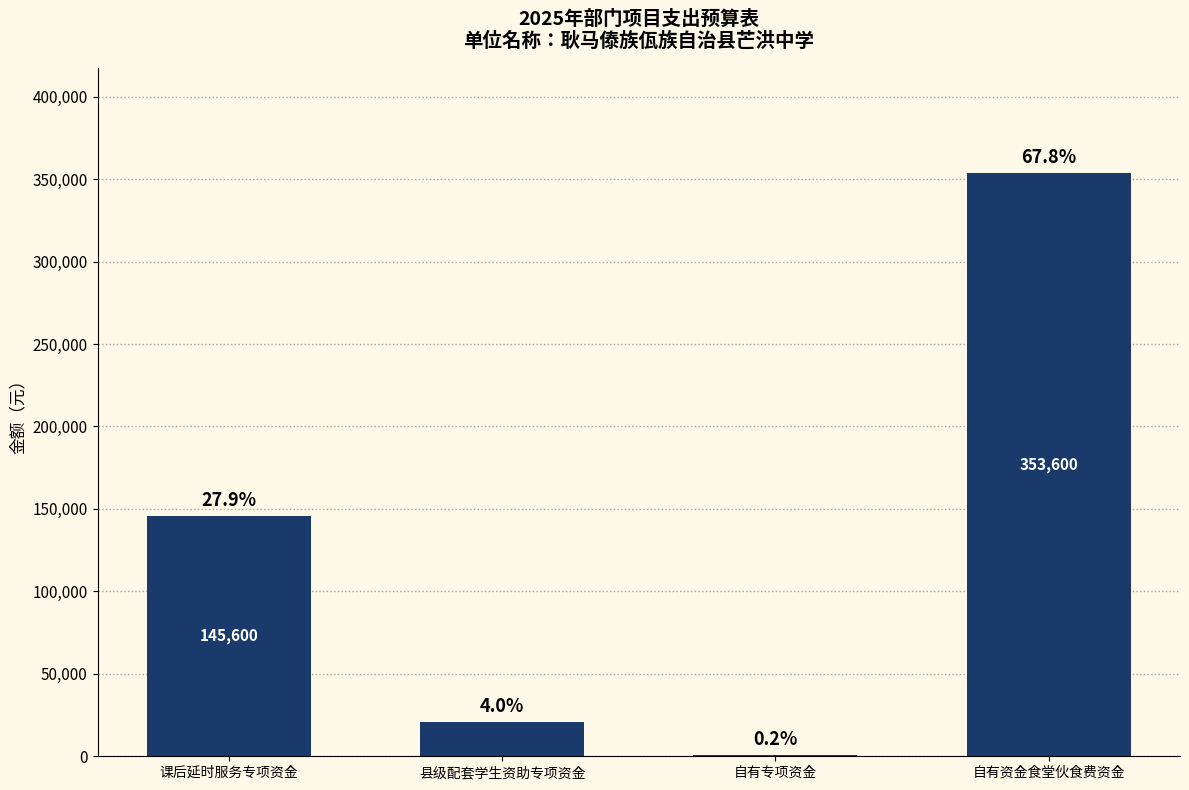

Are the bars horizontal?

No